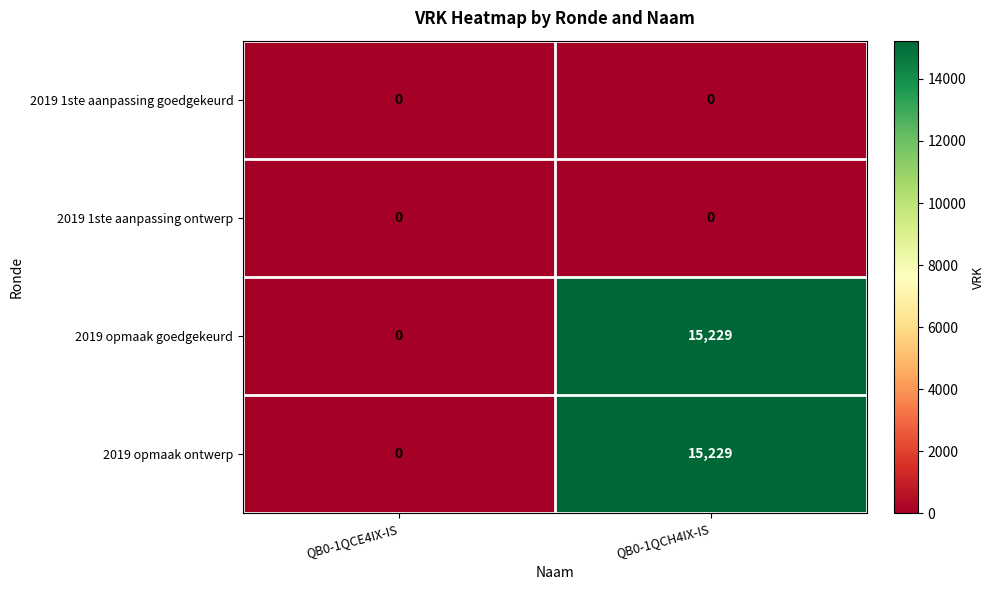

At which label is 2019 opmaak ontwerp closest to 7614?

QB0-1QCE4IX-IS